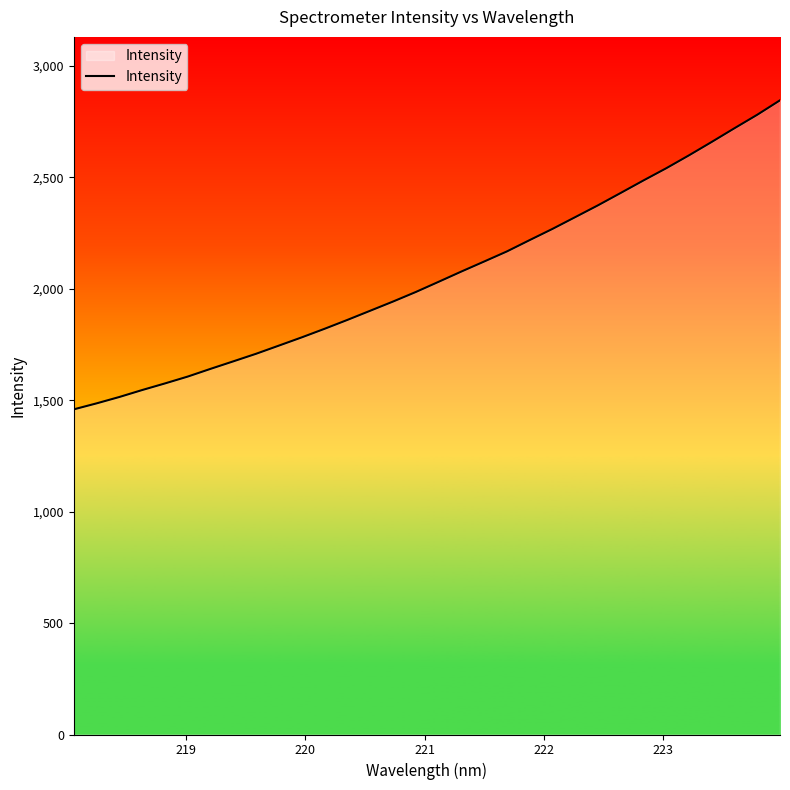

What is the difference between the maximum and minimum values?

1386.9